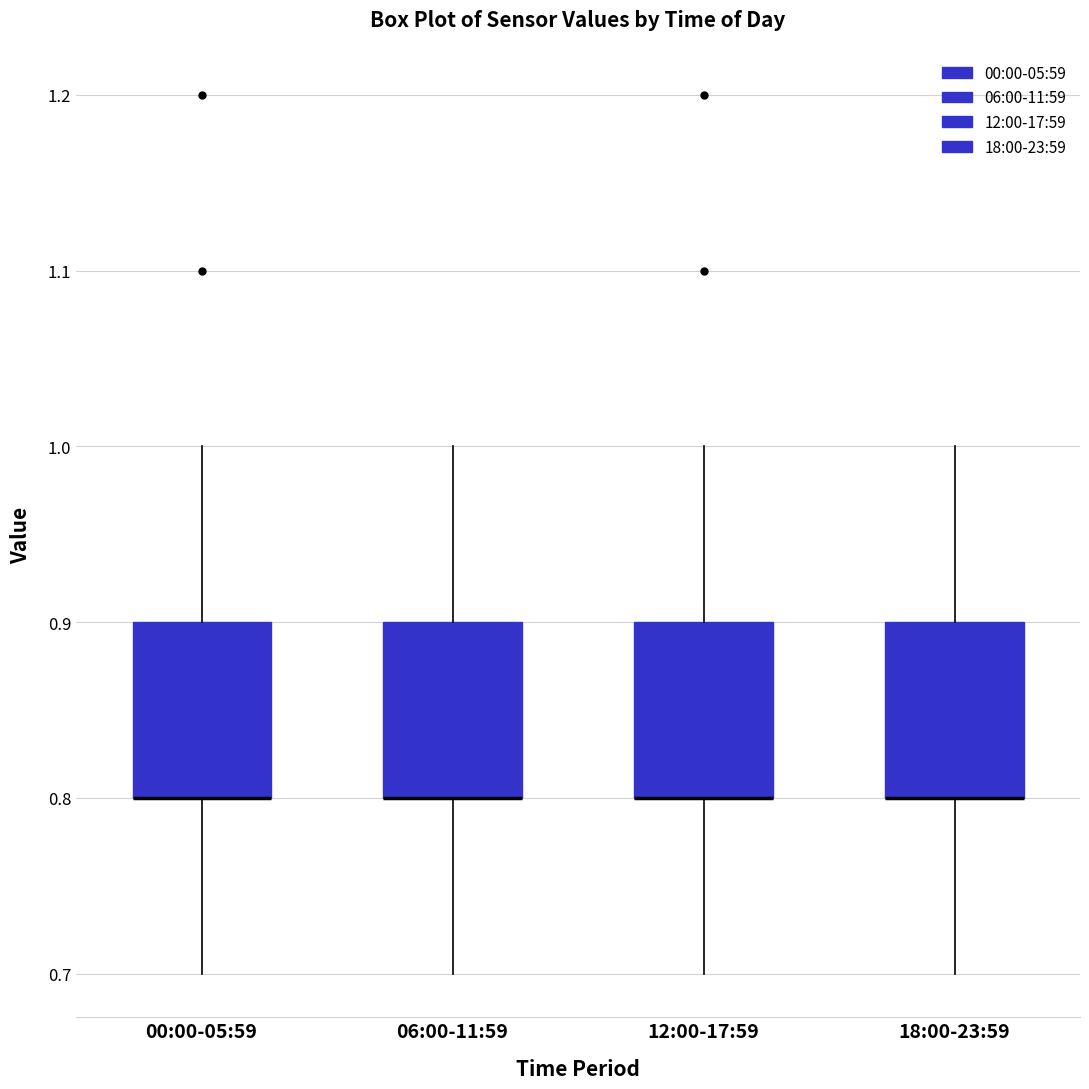

Reading left to right, read every box against the y-axis: the position of its median line, the range the box covers, and the ends of its whiskers. The values are not printed on the chart, so give them approximately, as read against the axis.

00:00-05:59: median 0.8 (drawn on the box's lower edge), box 0.8 to 0.9, whiskers 0.7 to 1.0
06:00-11:59: median 0.8 (drawn on the box's lower edge), box 0.8 to 0.9, whiskers 0.7 to 1.0
12:00-17:59: median 0.8 (drawn on the box's lower edge), box 0.8 to 0.9, whiskers 0.7 to 1.0
18:00-23:59: median 0.8 (drawn on the box's lower edge), box 0.8 to 0.9, whiskers 0.7 to 1.0